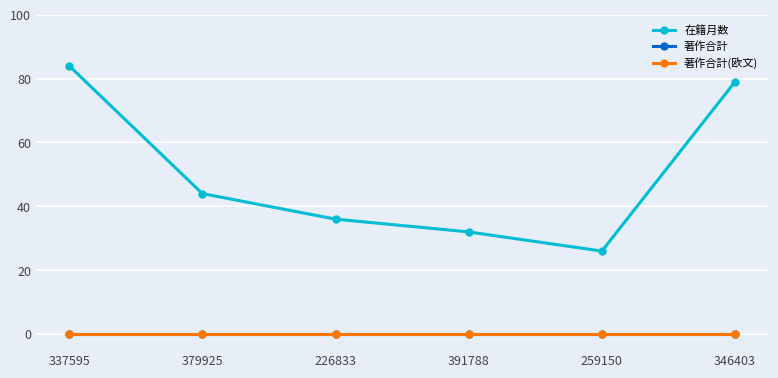

Does the chart have visible grid lines?

Yes